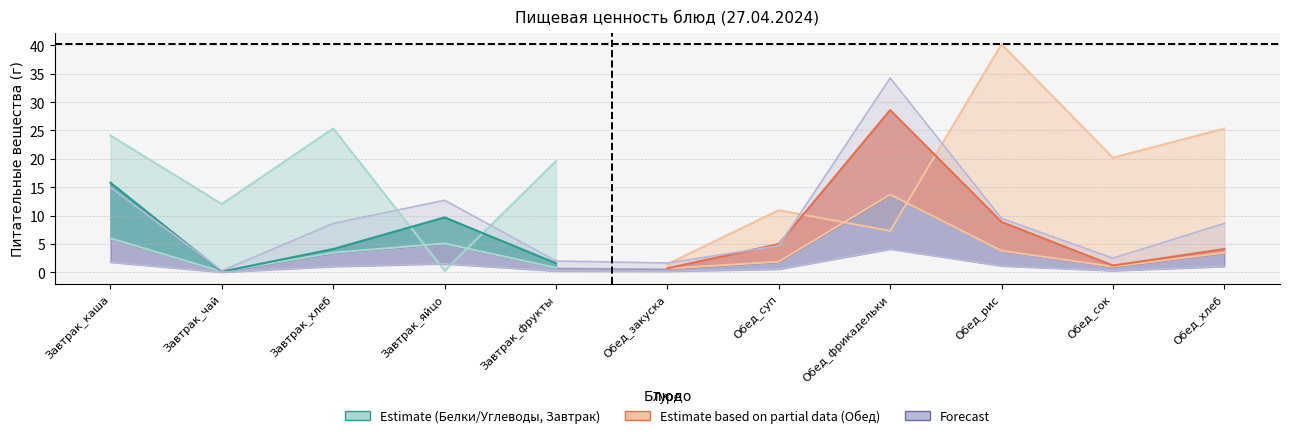

Reading left to right, transcribe all the data shown in this chart.

Белки: Завтрак_каша=6.0	Завтрак_чай=0.1	Завтрак_хлеб=3.5	Завтрак_яйцо=5.1	Завтрак_фрукты=0.8	Обед_закуска=0.7	Обед_суп=1.9	Обед_фрикадельки=13.7	Обед_рис=3.8	Обед_сок=1.0	Обед_хлеб=3.5
Жиры: Завтрак_каша=9.8	Завтрак_чай=0.0	Завтрак_хлеб=0.7	Завтрак_яйцо=4.6	Завтрак_фрукты=0.8	Обед_закуска=0.1	Обед_суп=3.1	Обед_фрикадельки=14.9	Обед_рис=5.1	Обед_сок=0.2	Обед_хлеб=0.7
Углеводы: Завтрак_каша=24.1	Завтрак_чай=12.0	Завтрак_хлеб=25.3	Завтрак_яйцо=0.3	Завтрак_фрукты=19.6	Обед_закуска=1.4	Обед_суп=10.9	Обед_фрикадельки=7.3	Обед_рис=40.2	Обед_сок=20.2	Обед_хлеб=25.3